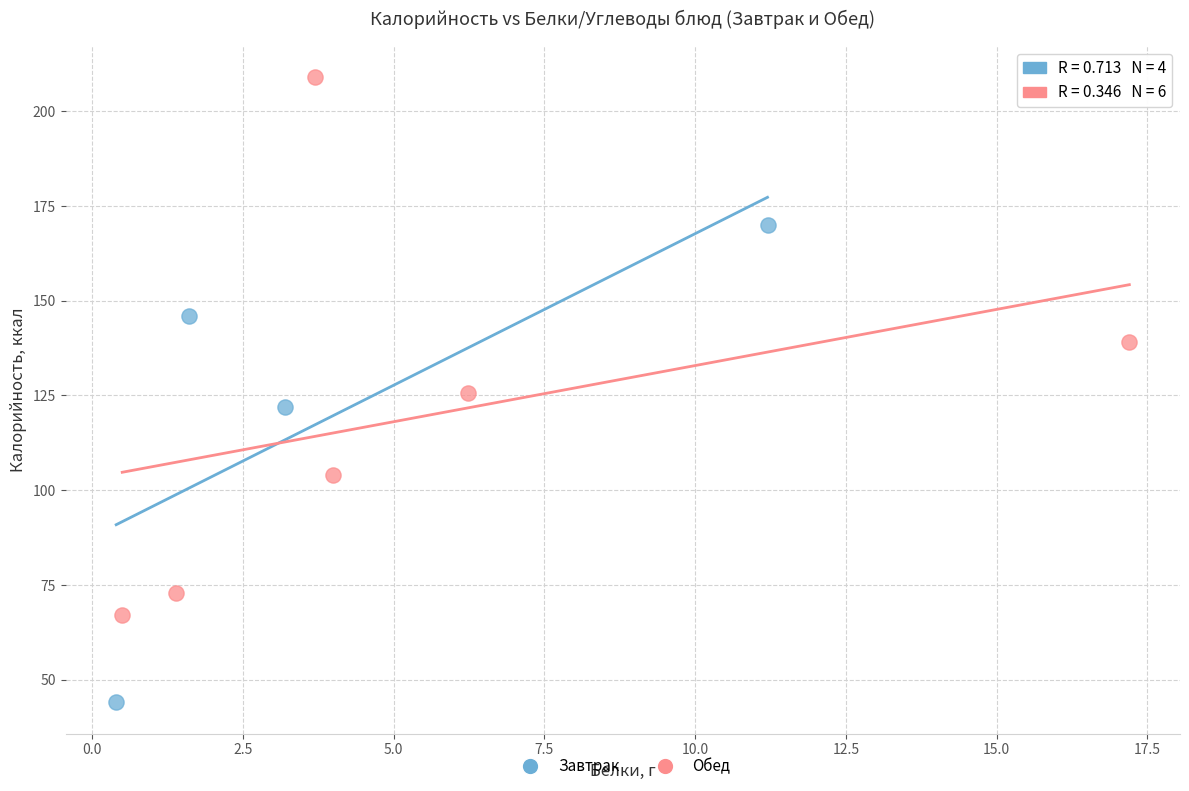

Which series reaches the maximum Y coordinate?

Обед